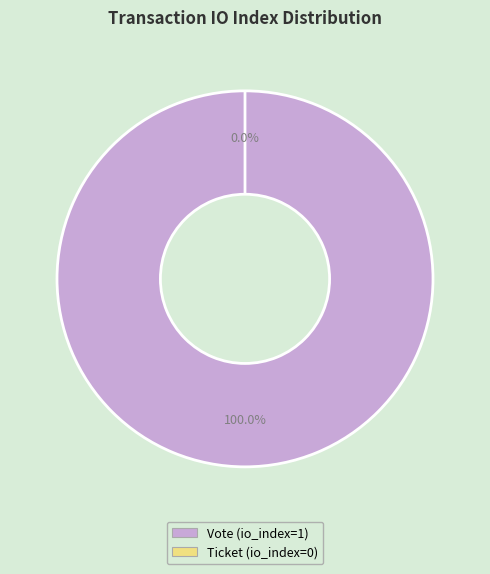

Between Ticket (io_index=0) and Vote (io_index=1), which is larger?

Vote (io_index=1)